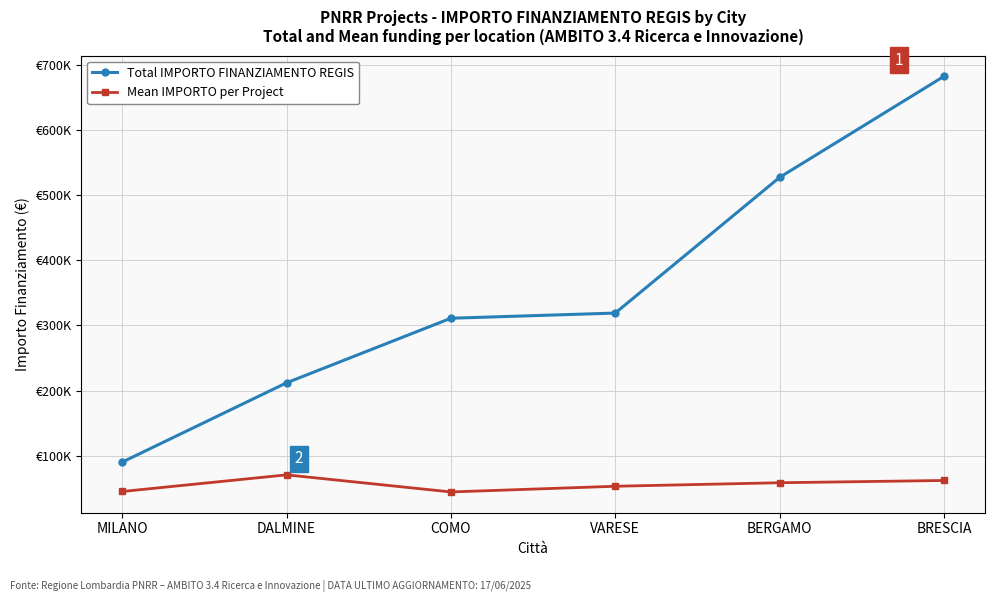

True or false: Total IMPORTO FINANZIAMENTO REGIS and Mean IMPORTO per Project intersect in this chart.

False